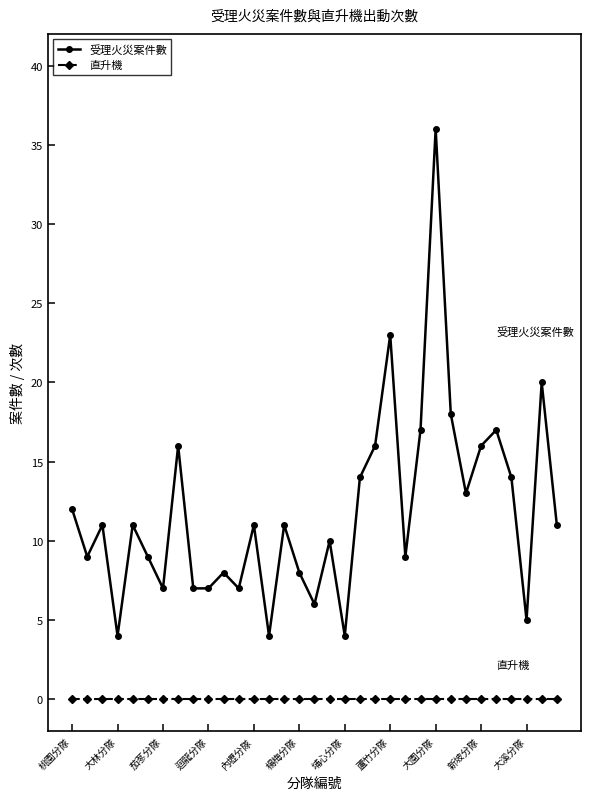

True or false: 直升機 and 受理火災案件數 intersect in this chart.

False